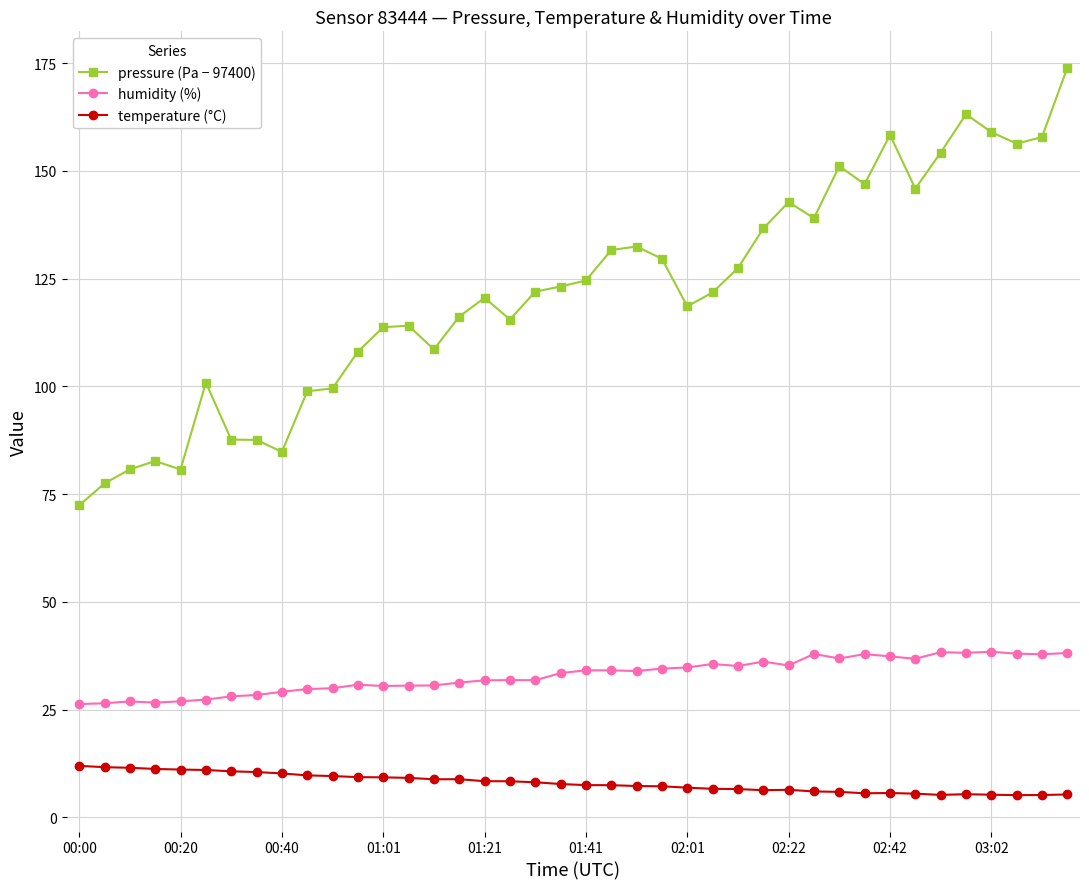

What is the sum of all pressure (Pa − 97400) values?

4867.2